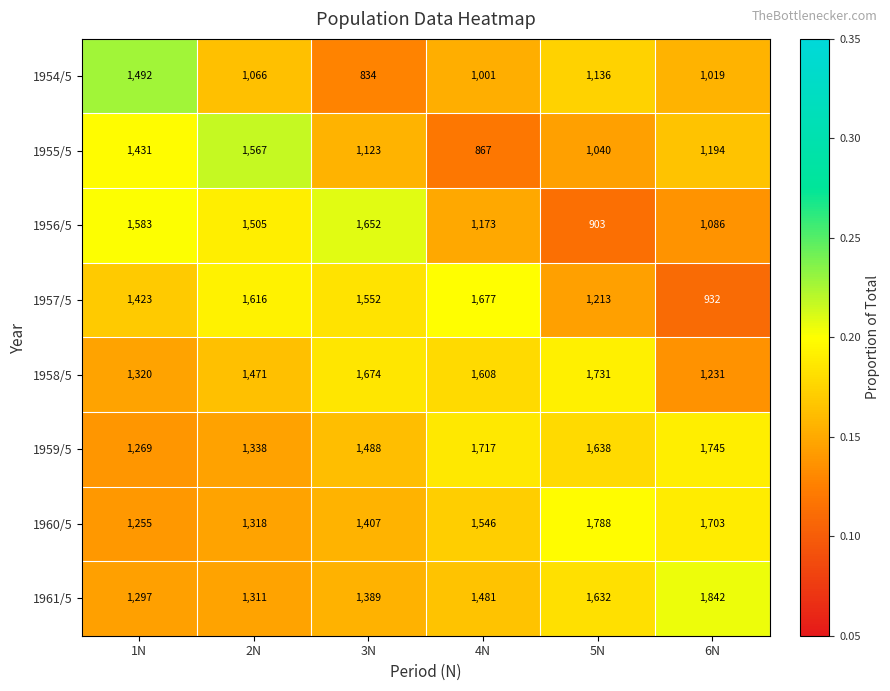

At which category is the sum across all series the highest?

2N